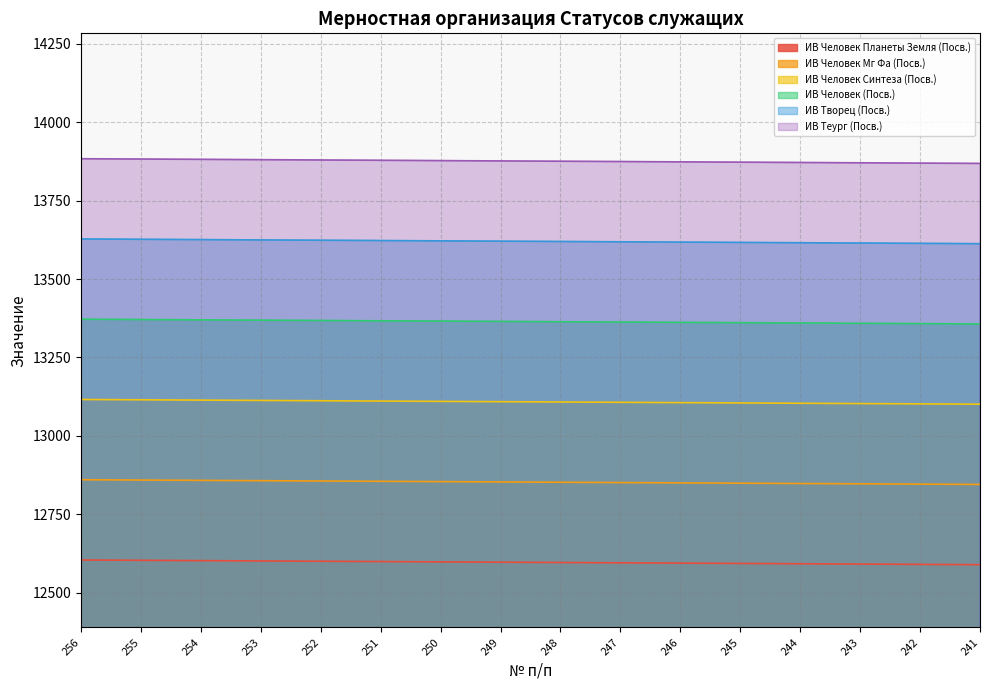

Read the ИВ Человек Синтеза (Посв.) value at 248, to the nearest 10.

13110